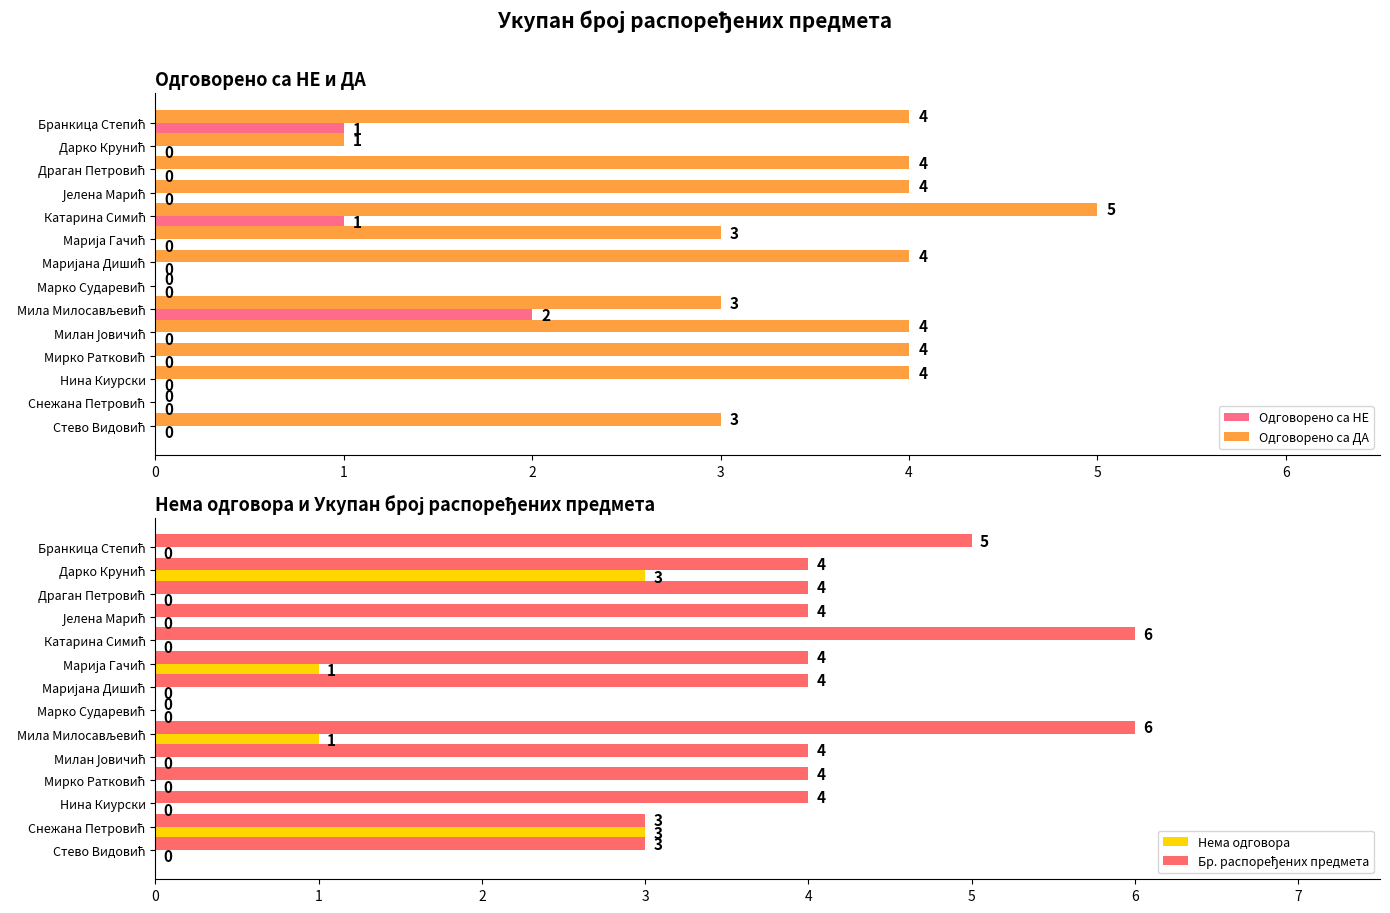

How many Одговорено са НЕ values are between 0 and 1?

13